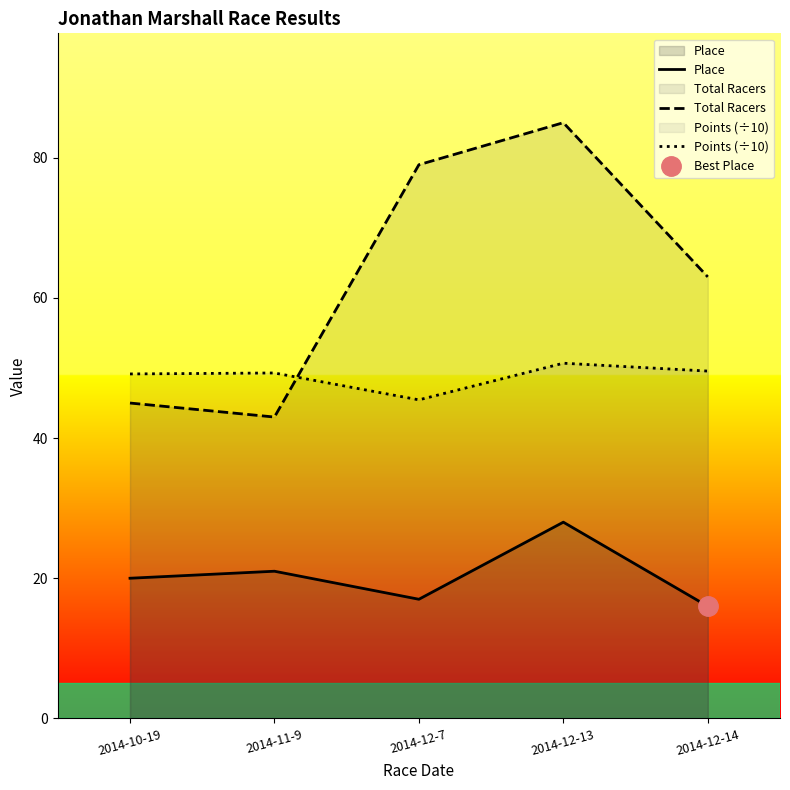

What is the spread (max minus min) of values at 2014-12-7?

62.0